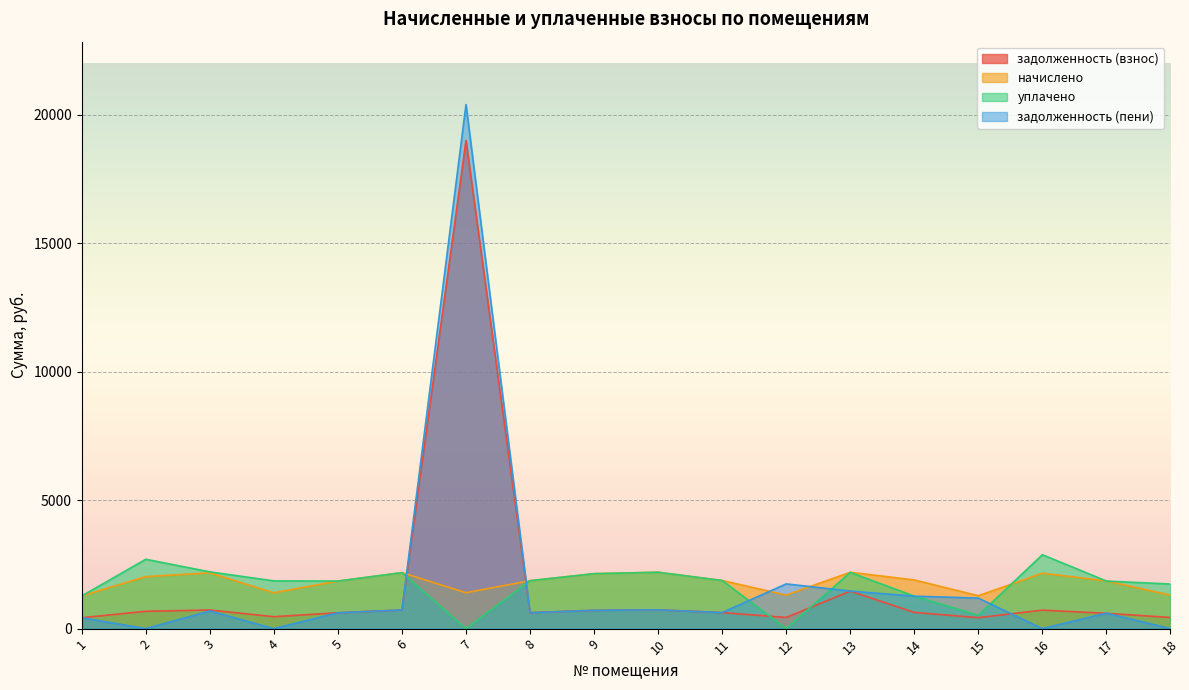

Reading left to right, extract all data points from this chart.

задолженность (взнос): 424.0	674.7	723.9	464.6	617.0	726.3	18999.0	621.9	712.8	731.3	624.3	435.1	1456.7	631.7	426.5	719.0	596.0	433.8
начислено: 1272.0	2024.2	2171.6	1393.7	1850.9	2179.0	1397.4	1865.6	2138.5	2193.8	1873.0	1305.2	2193.8	1895.1	1279.4	2156.9	1858.3	1301.5
уплачено: 1272.0	2698.9	2208.6	1858.2	1850.9	2179.0	0.0	1865.6	2138.5	2193.8	1873.0	0.0	2187.9	1263.4	518.1	2875.9	1851.3	1735.4
задолженность (пени): 424.0	0.0	686.9	0.0	617.0	726.3	20396.4	621.9	712.8	731.3	624.3	1740.3	1462.5	1263.4	1187.7	0.0	602.9	0.0